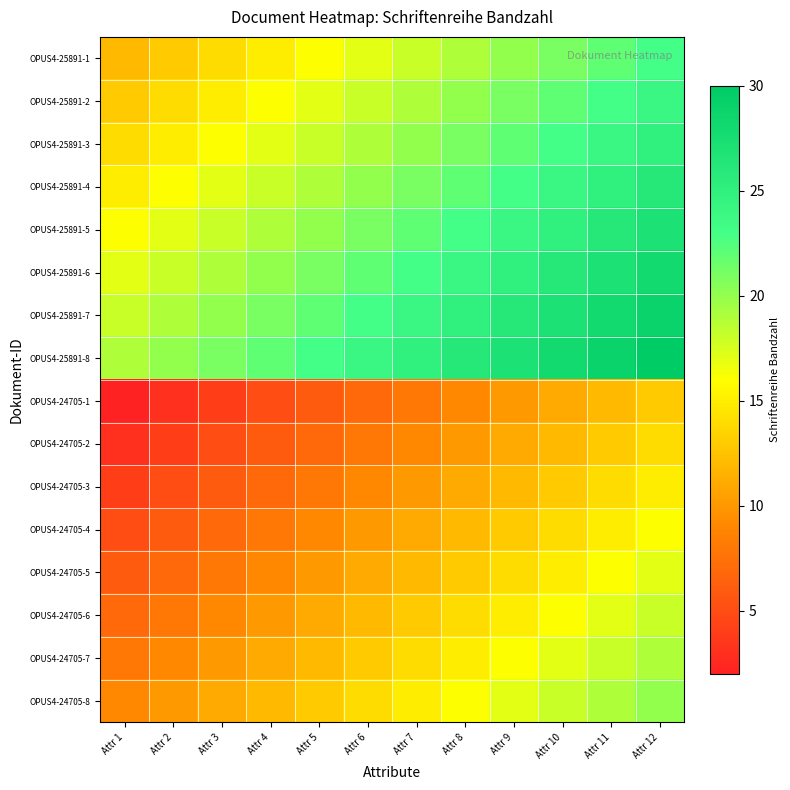

What is the difference between the highest and lowest values at Attr 12?

17